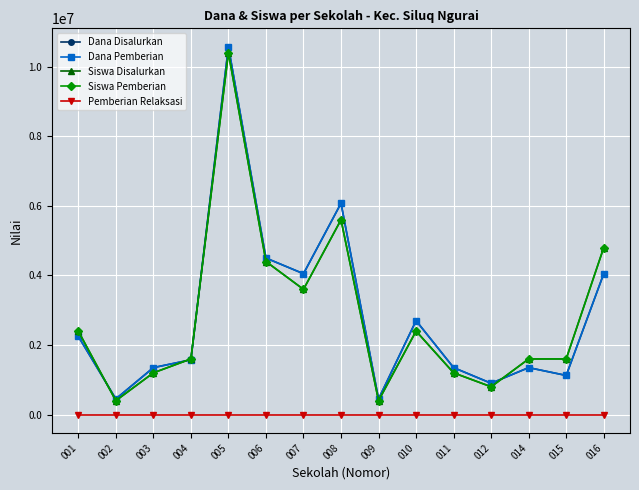

Is this an area chart (filled region under the line)?

No